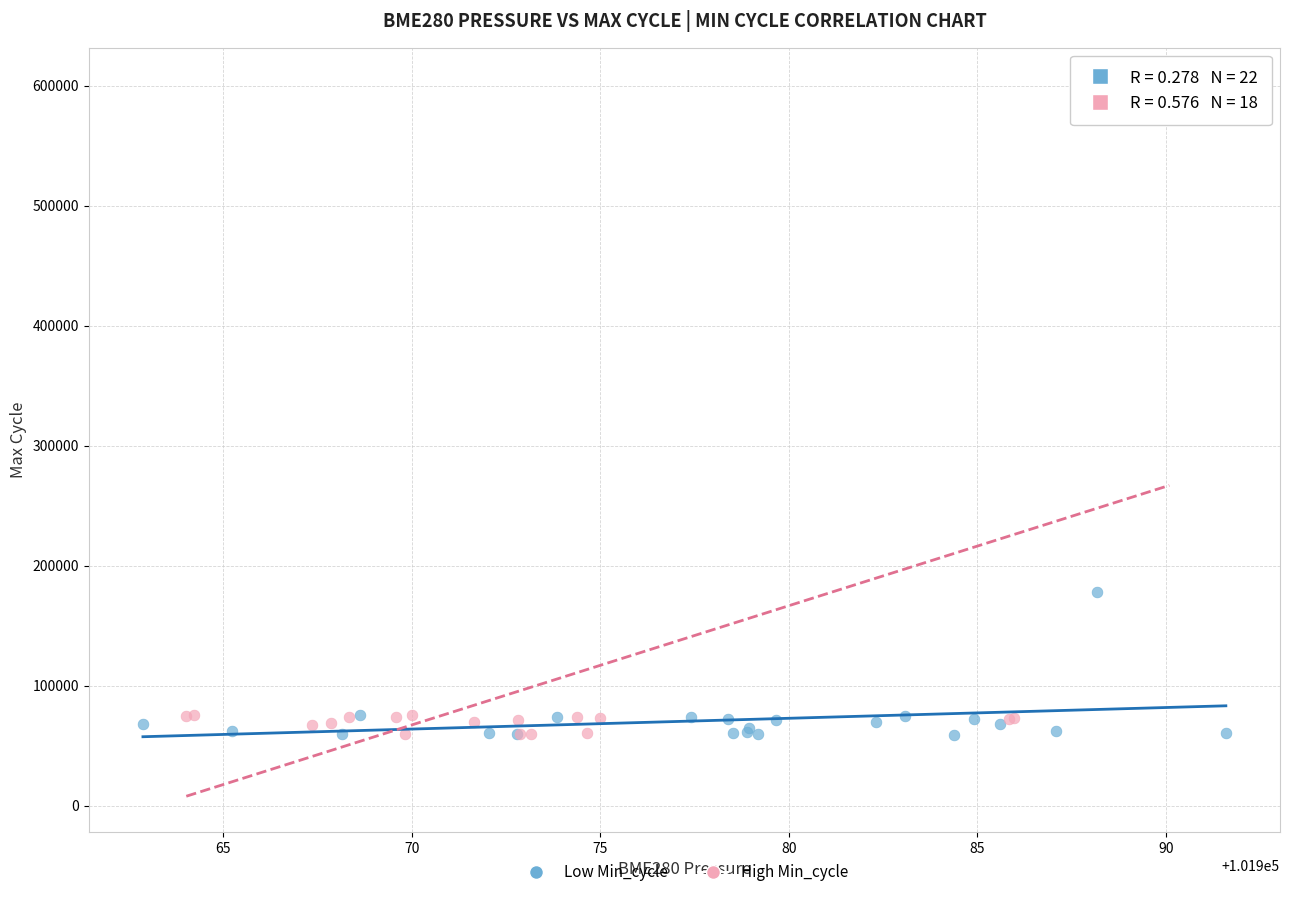

Which series has the widest spread of Y values?

High Min_cycle